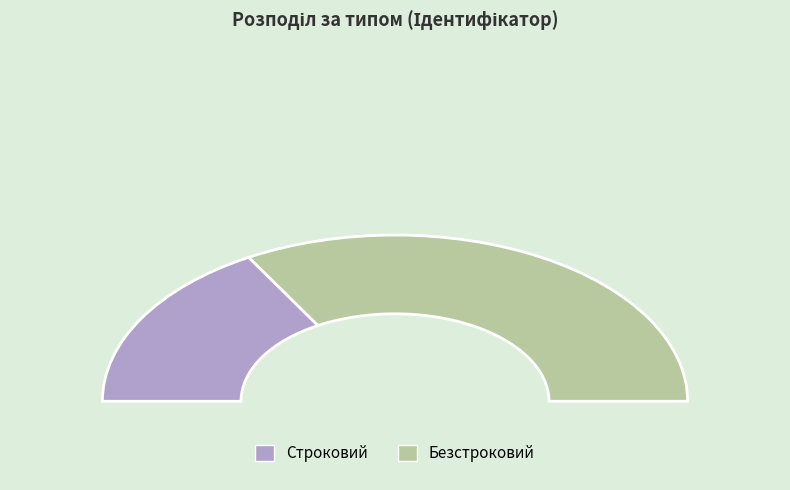

How many segments does this pie chart have?

2